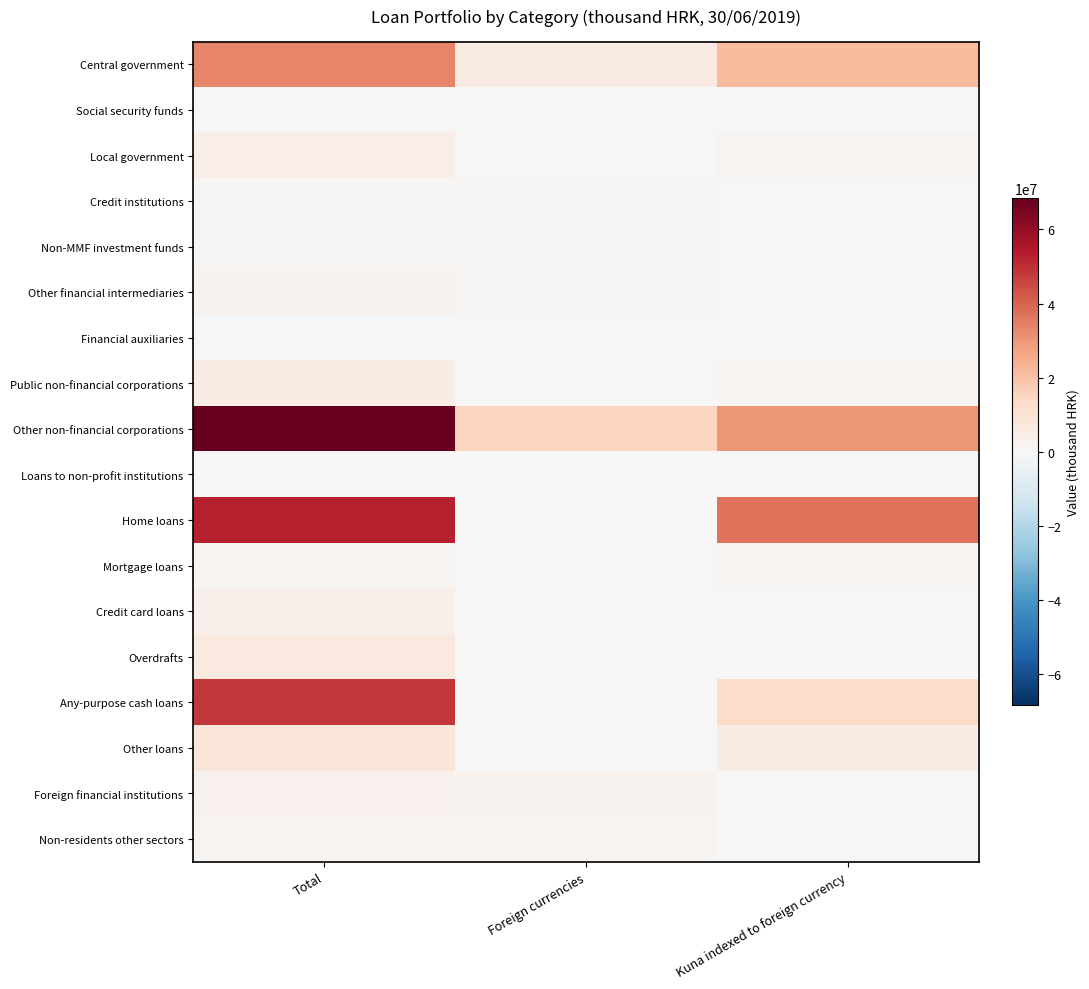

At how many categories does at least one series exceed 24292404?

2